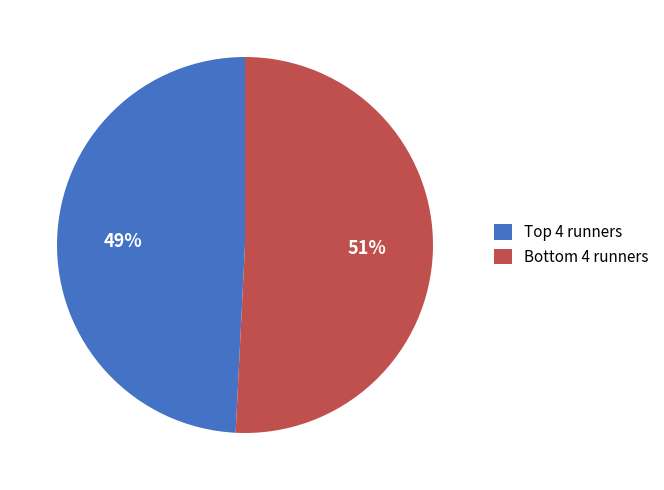

What is the largest slice in the pie chart?

Bottom 4 runners